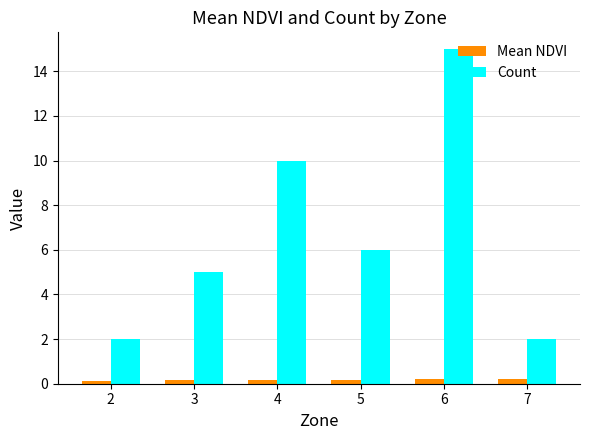

What is the total value across all series at 2?

2.1